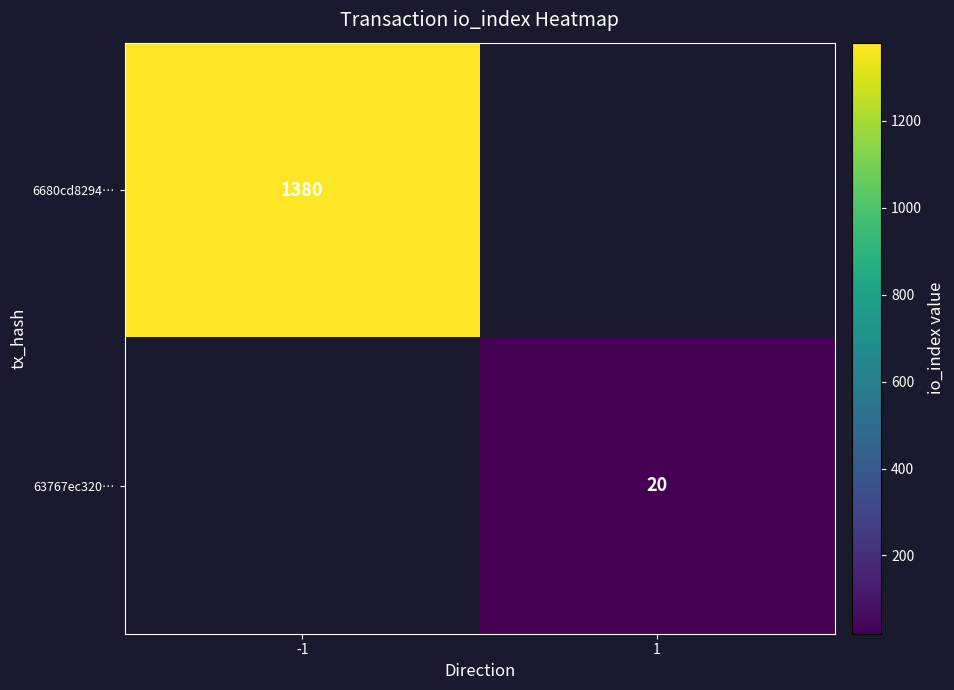

Between 1 and -1, which is larger?

-1